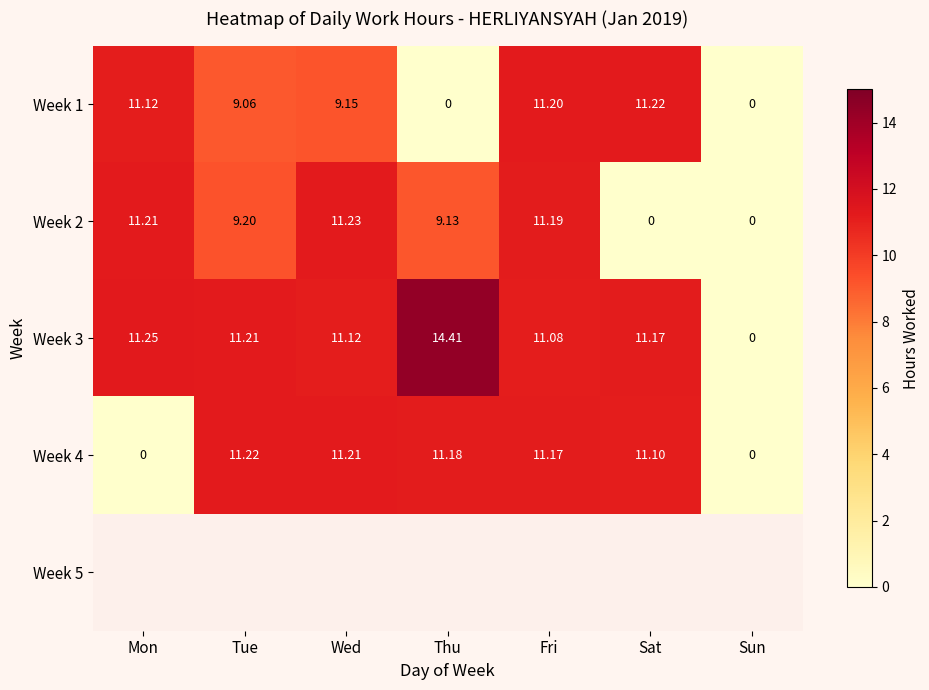

What is the difference between the second highest and second lowest values in the Week 1 series?

11.2